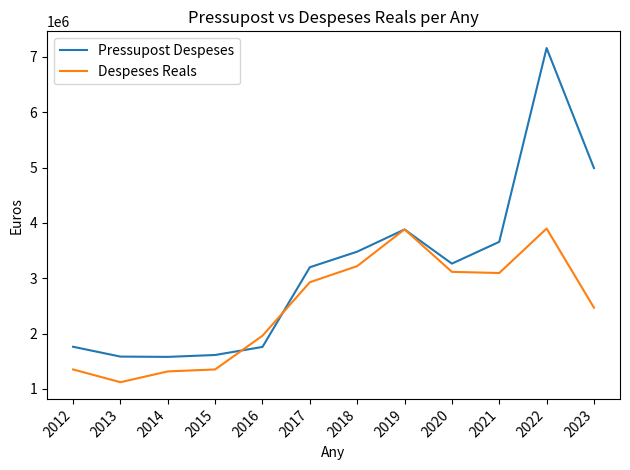

True or false: Pressupost Despeses has a value of 3199382.0 at 2017.

True